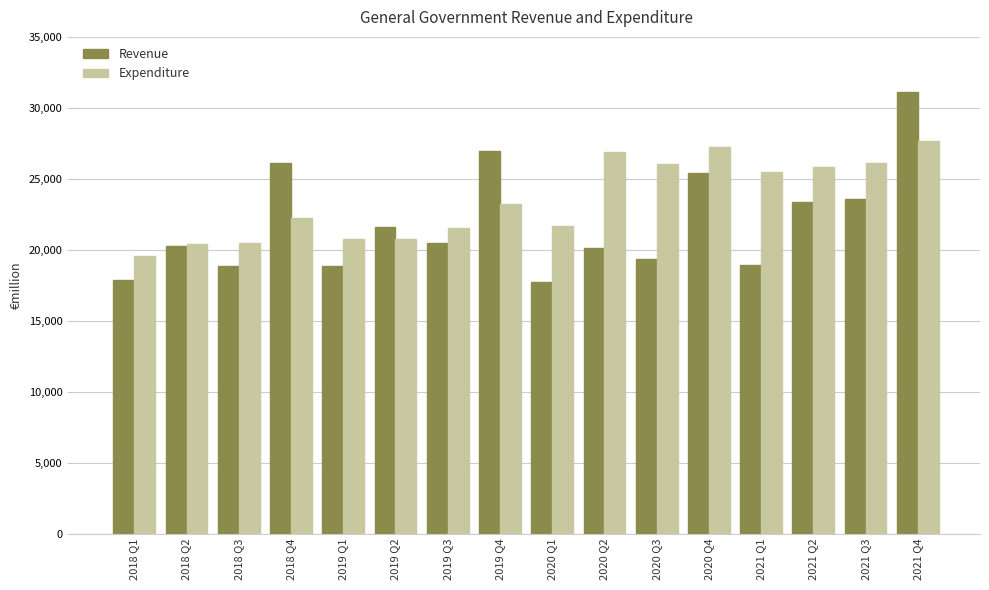

What is the sum of all Revenue values?

350677